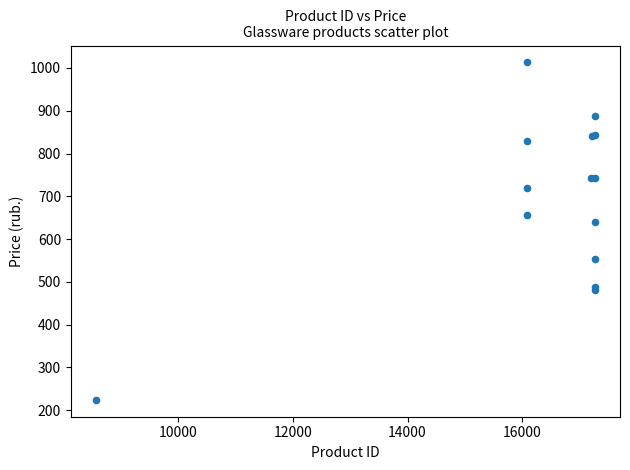

What Y value in the scatter plot is closest to 618?

639